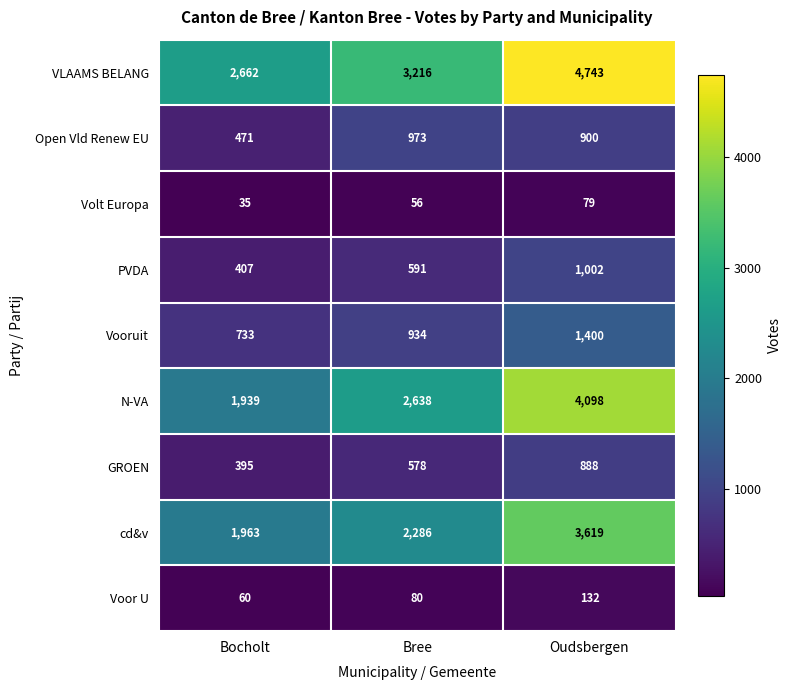

At which label is Voor U closest to 96?

Bree